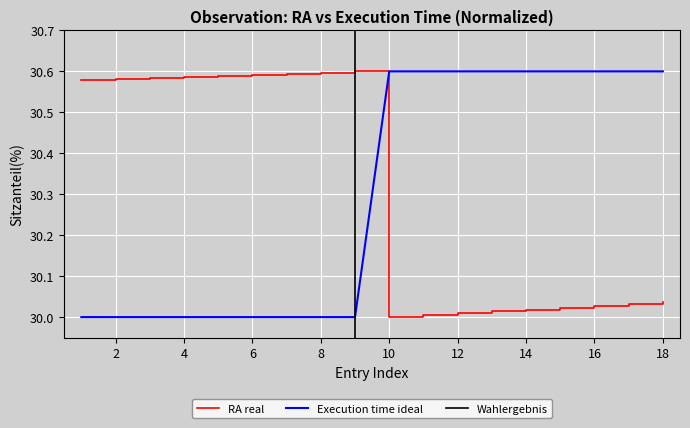

The value of RA real at 10 is 30.0. True or false?

True